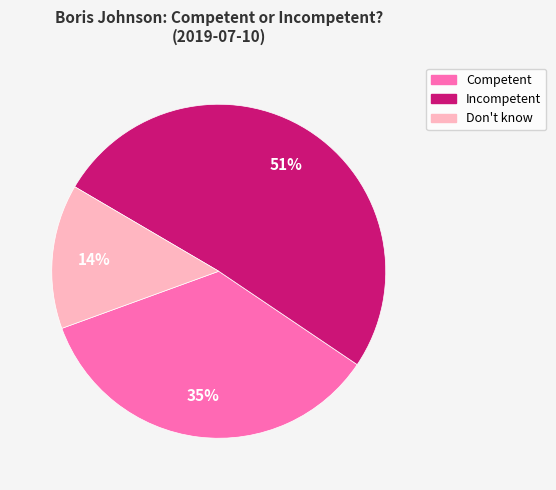

Combined, do Don't know and Incompetent account for over 50%?

Yes